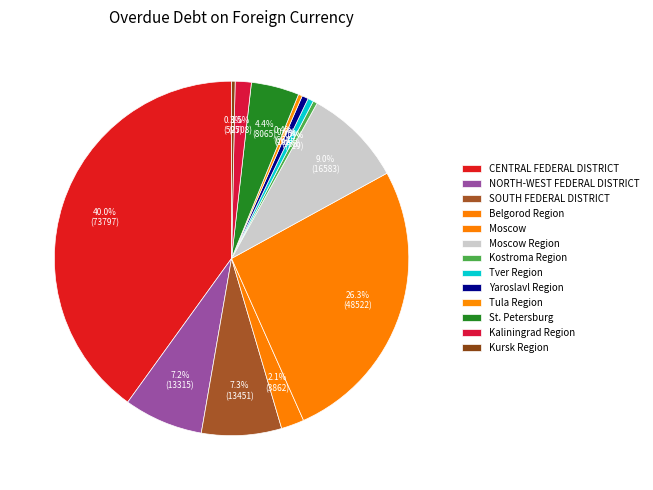

Count the number of slices in the pie.

13